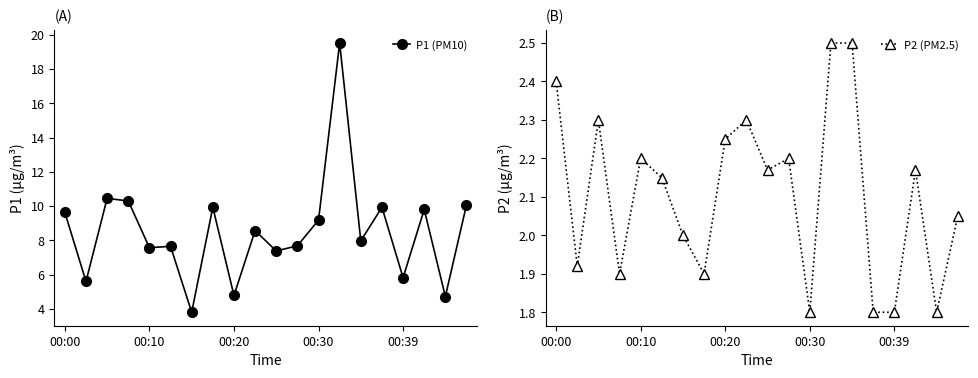

True or false: P2 (PM2.5) and P1 (PM10) intersect in this chart.

False